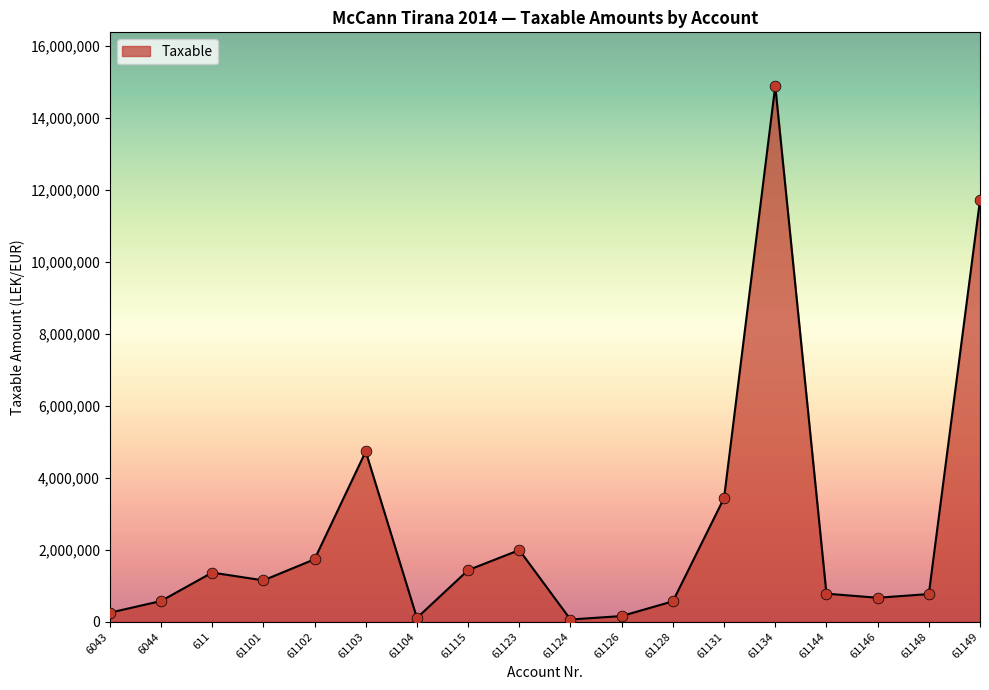

Approximately how many times larger is the value at 61101 compared to 61148?

1.5